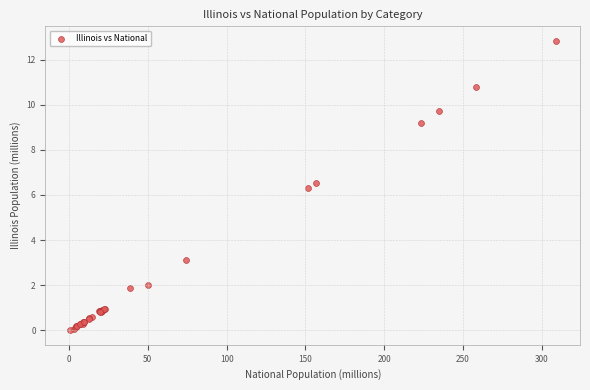

What Y value in the scatter plot is closest to 6?

6.3